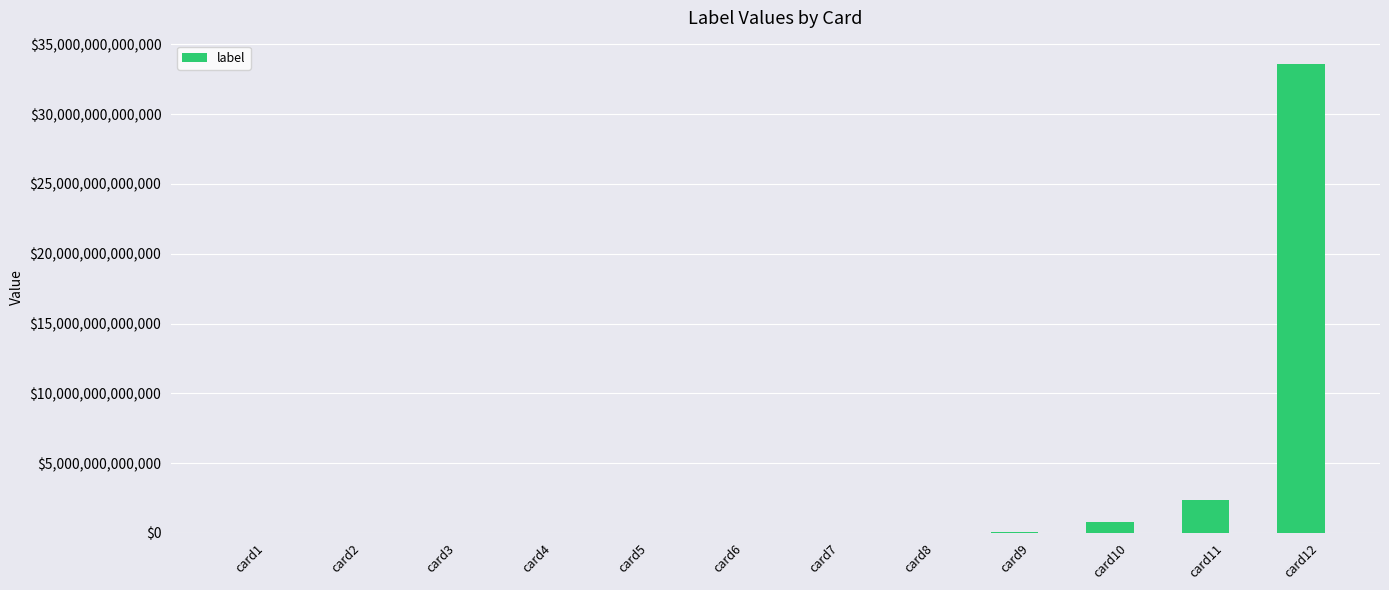

Which label corresponds to the largest value in the chart?

card12